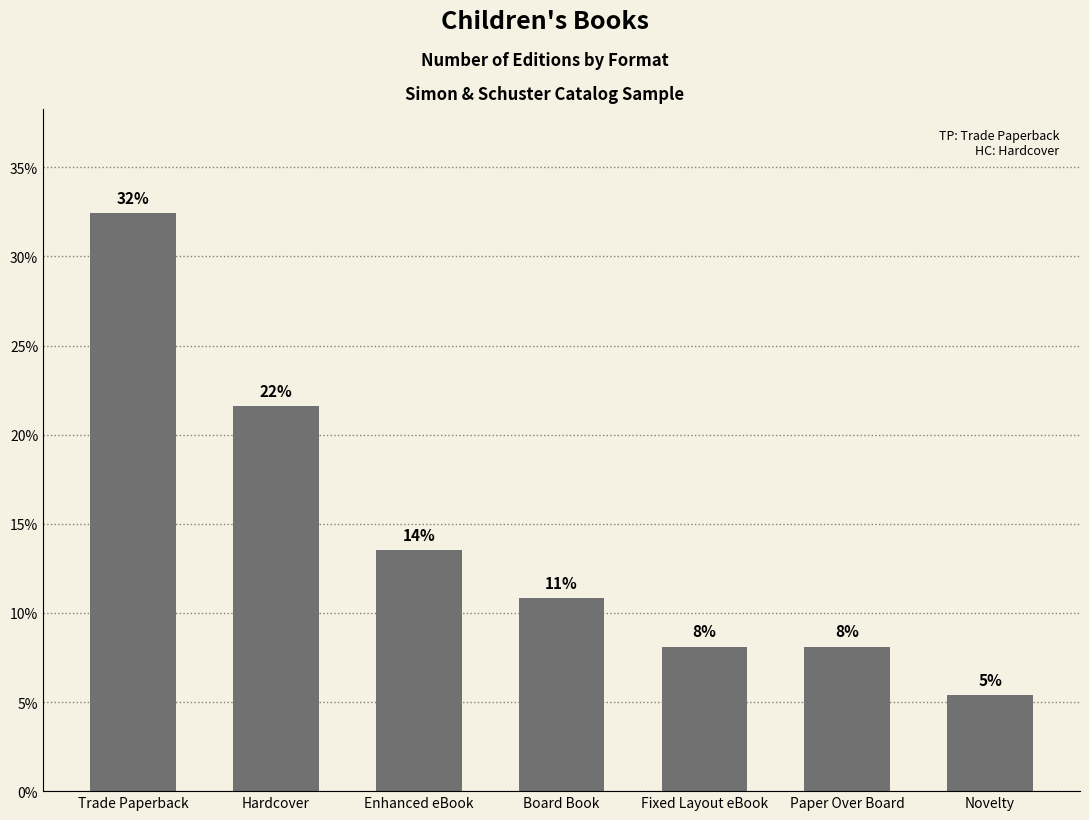

What is the label of the 5th bar from the right?

Enhanced eBook